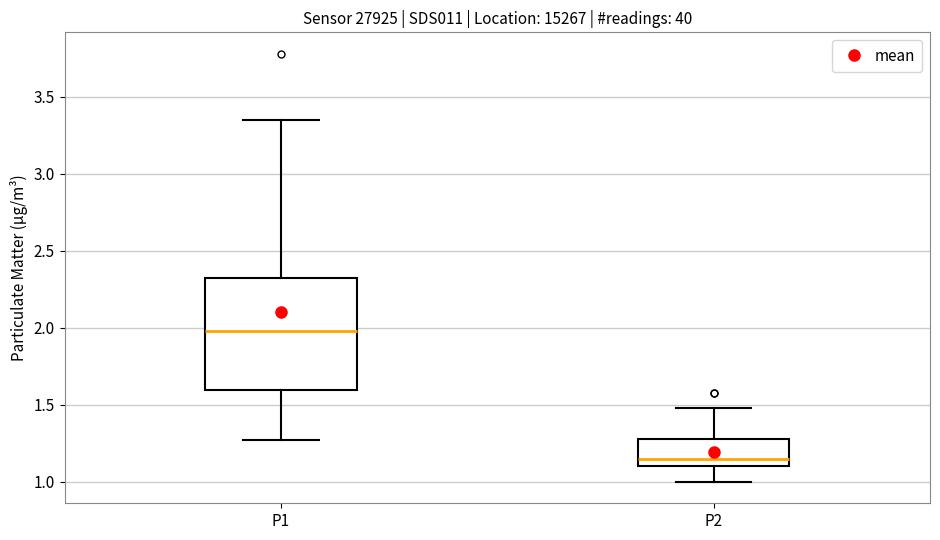

Which box is the tallest, from its lower edge to its upper edge?

P1